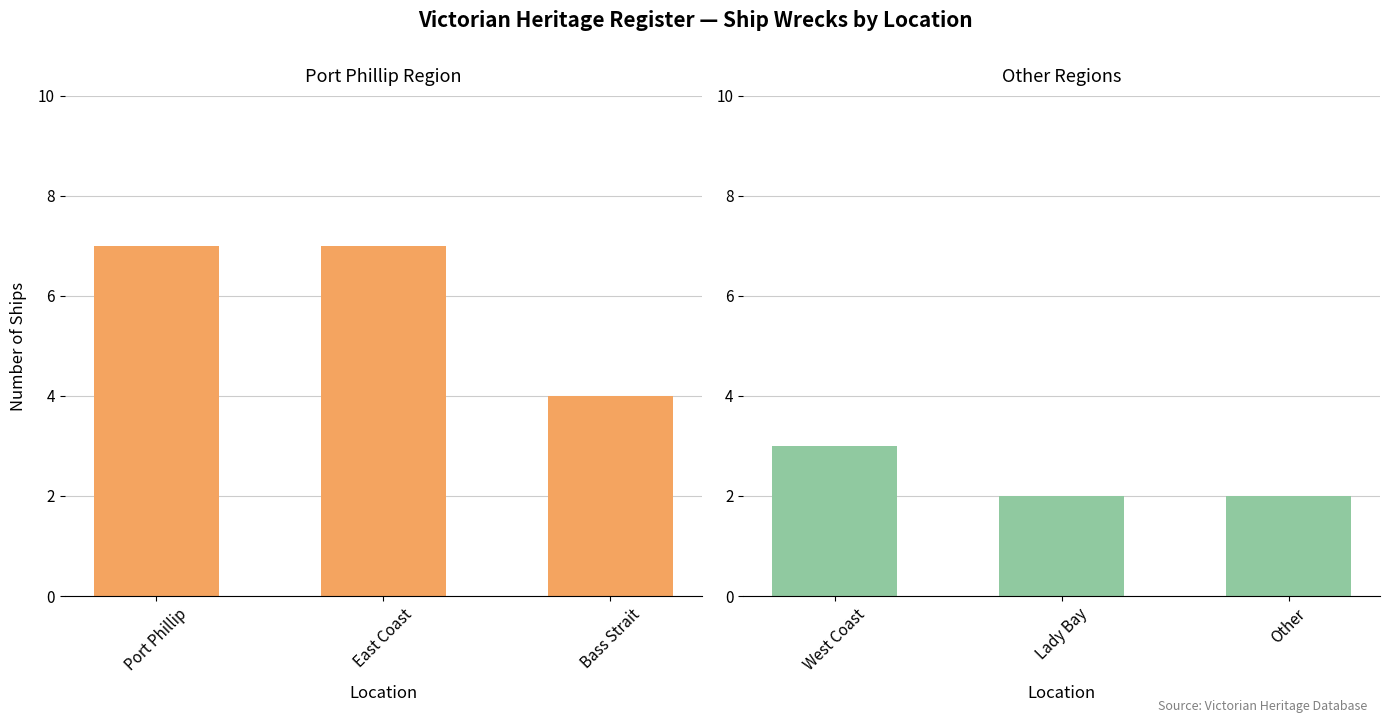

Are the bars grouped side by side (vs. stacked)?

Yes